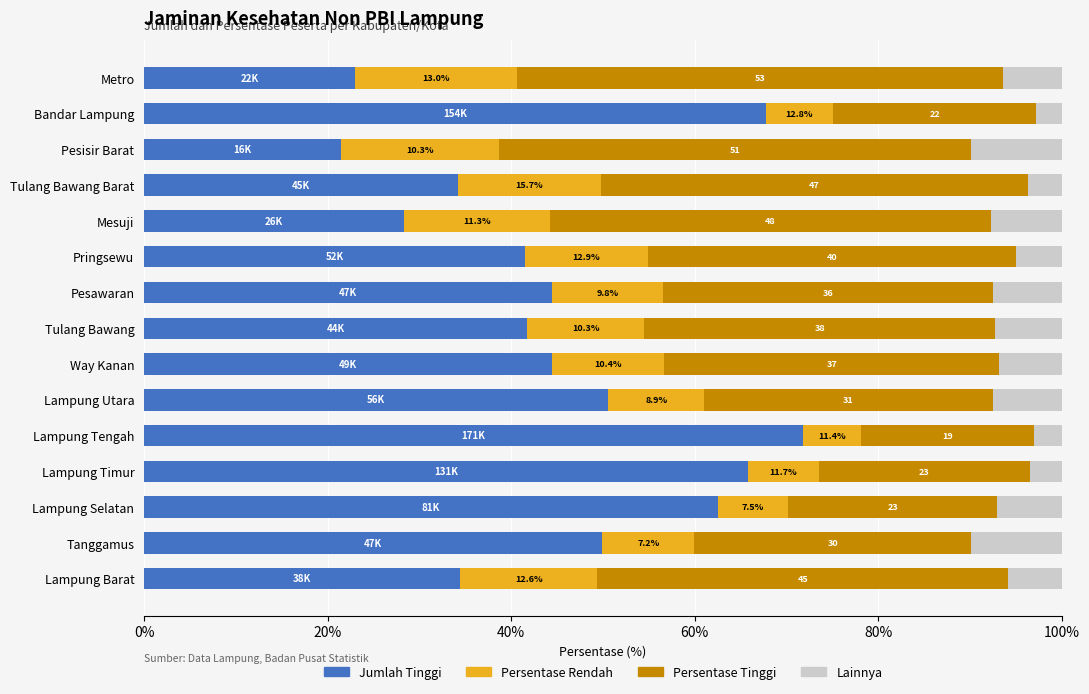

Which series has the largest range (max minus min)?

Jumlah Tinggi